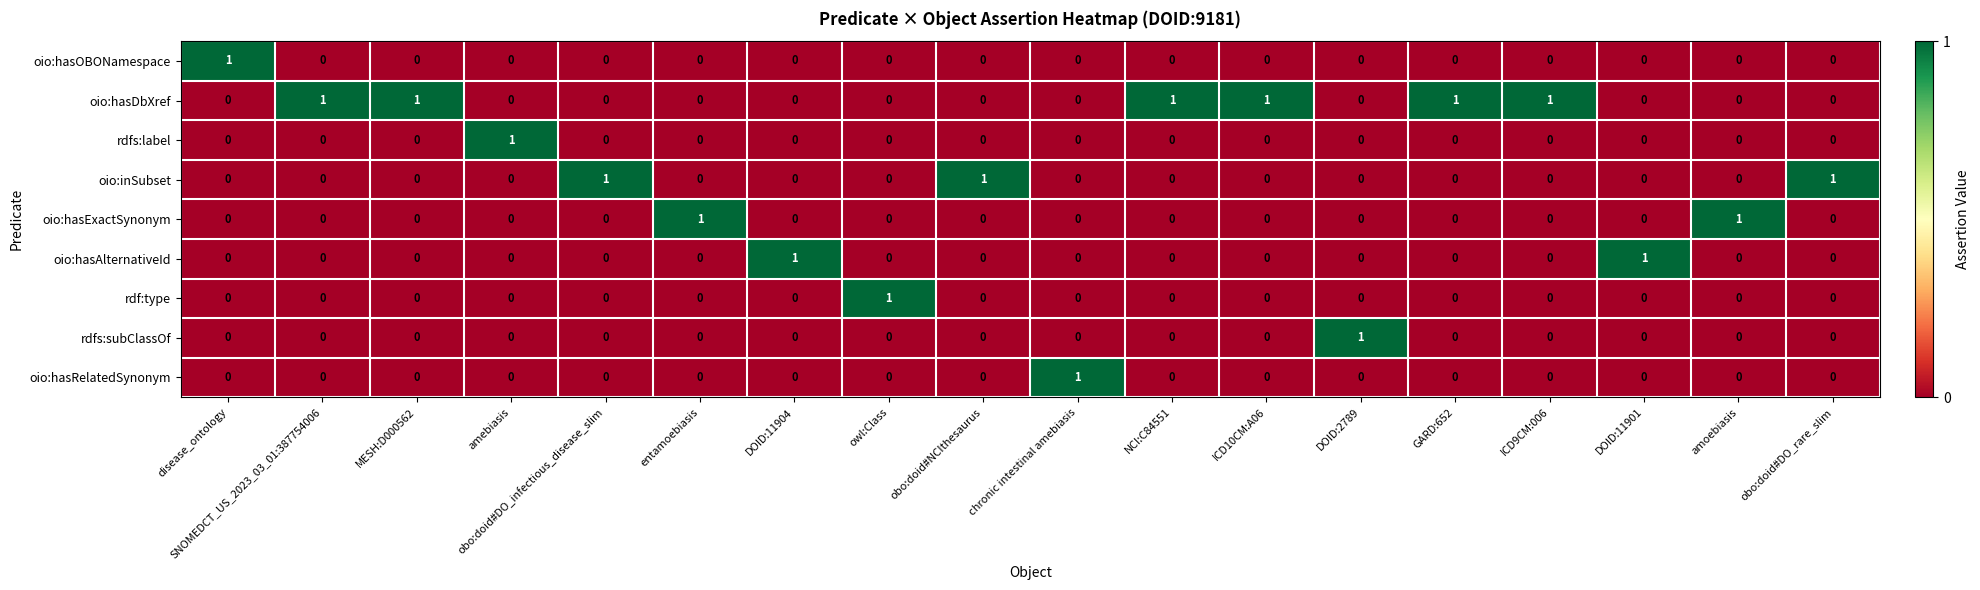

True or false: oio:inSubset has a value of 0 at GARD:652.

True